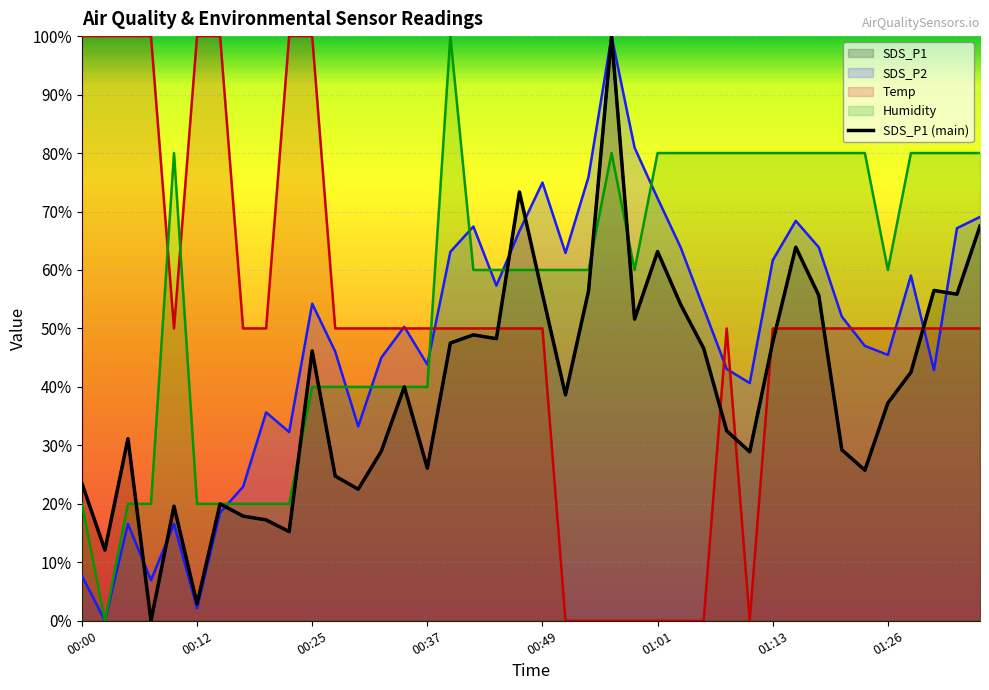

What is the difference between the maximum and minimum values?

100.0